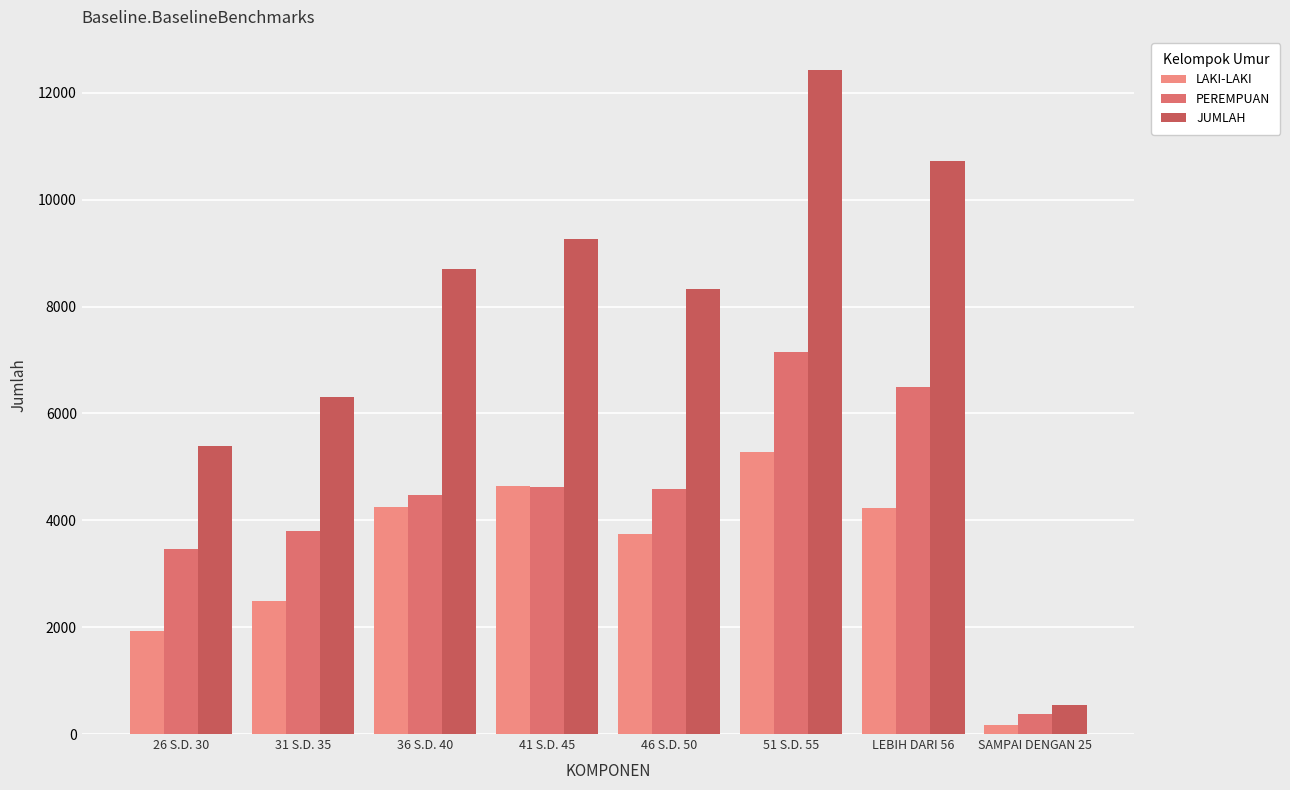

List the series in order of their overall mean, lowest first.

LAKI-LAKI, PEREMPUAN, JUMLAH